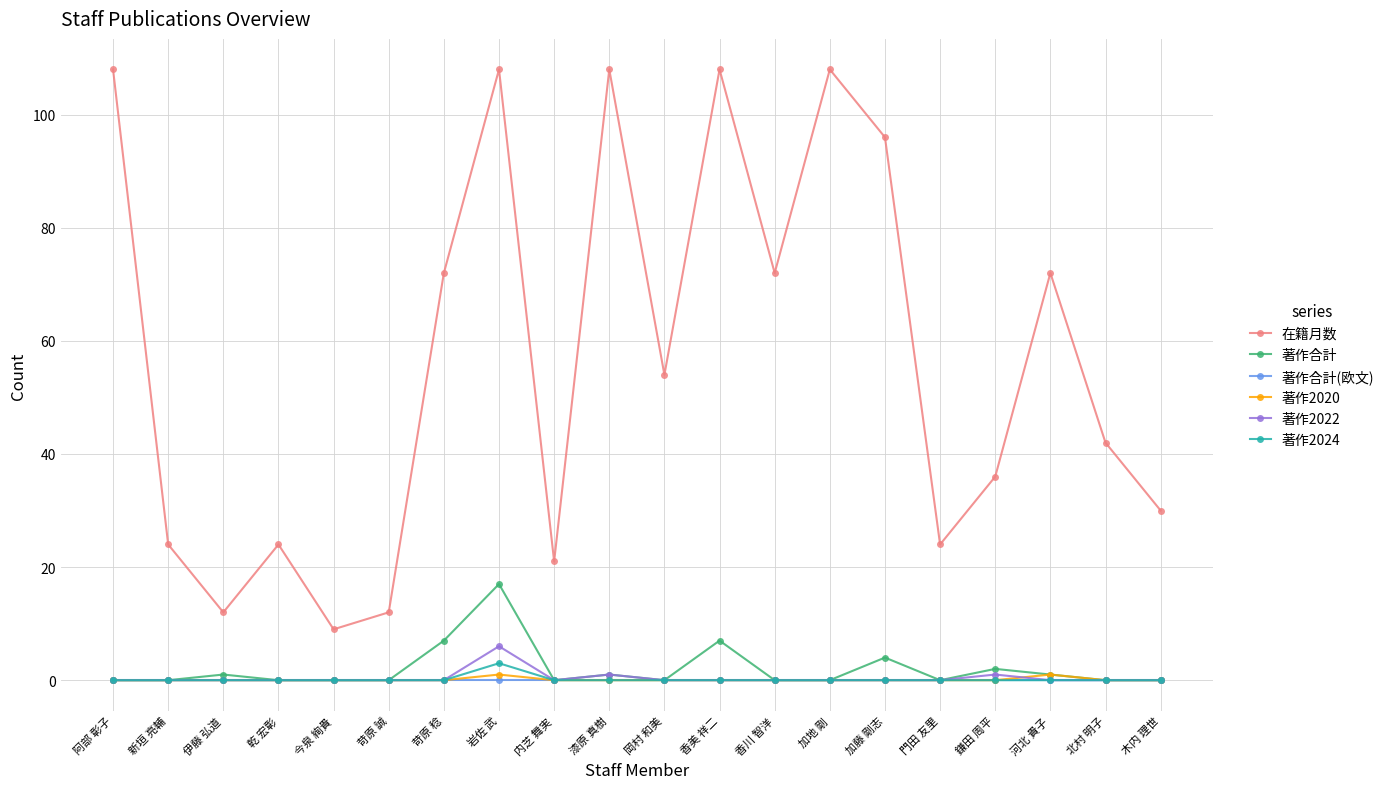

What are all the series names shown in the legend?

在籍月数, 著作合計, 著作合計(欧文), 著作2020, 著作2022, 著作2024